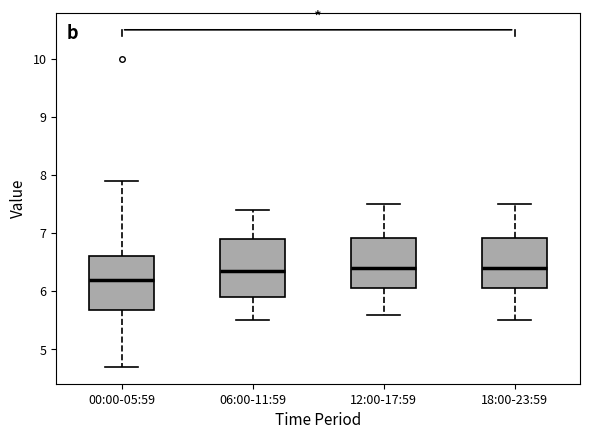

Where does the upper whisker of the box for 18:00-23:59 end on the y-axis? The values are not printed on the chart, so give them approximately, as read against the axis.

7.5